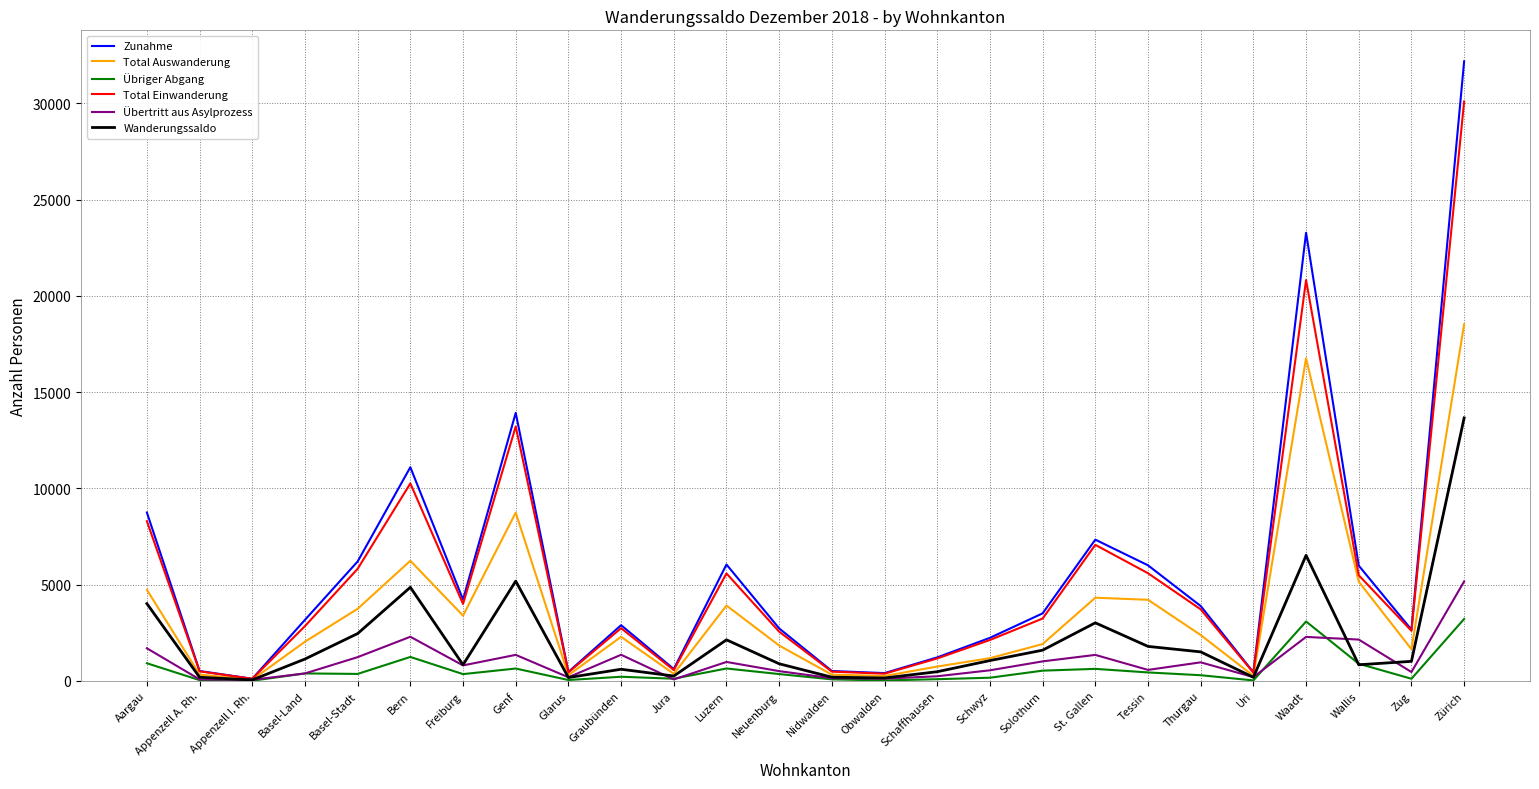

The Zunahme series shows 5884 at Solothurn. True or false?

False